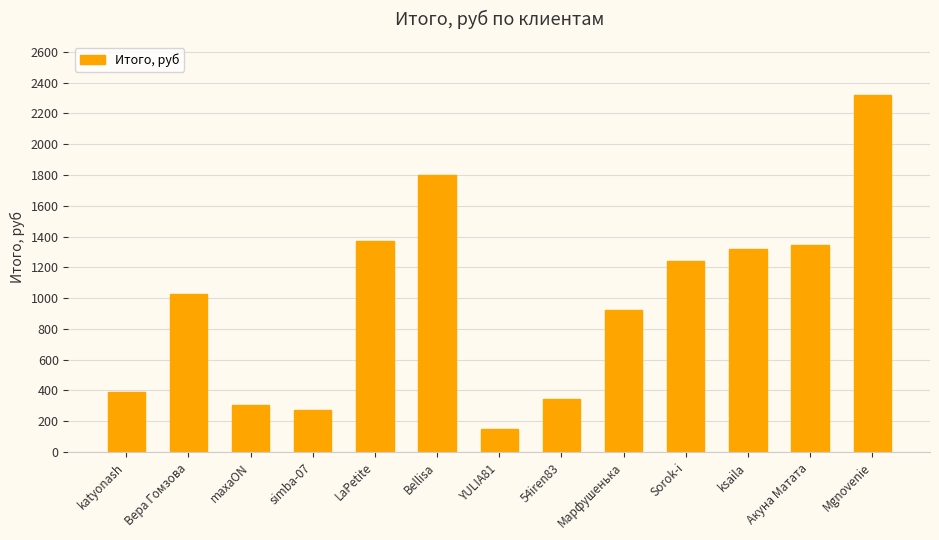

Between 54iren83 and maxaON, which is larger?

54iren83